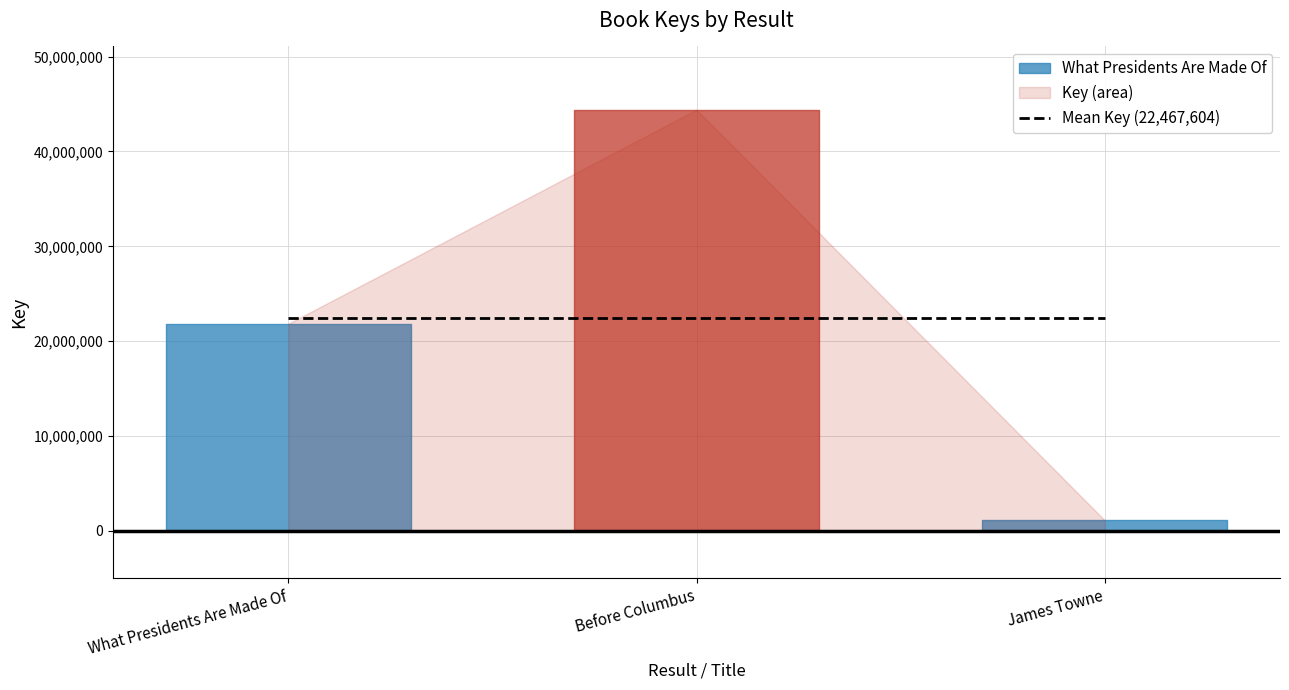

The value at What Presidents Are Made Of is 21849684. True or false?

True